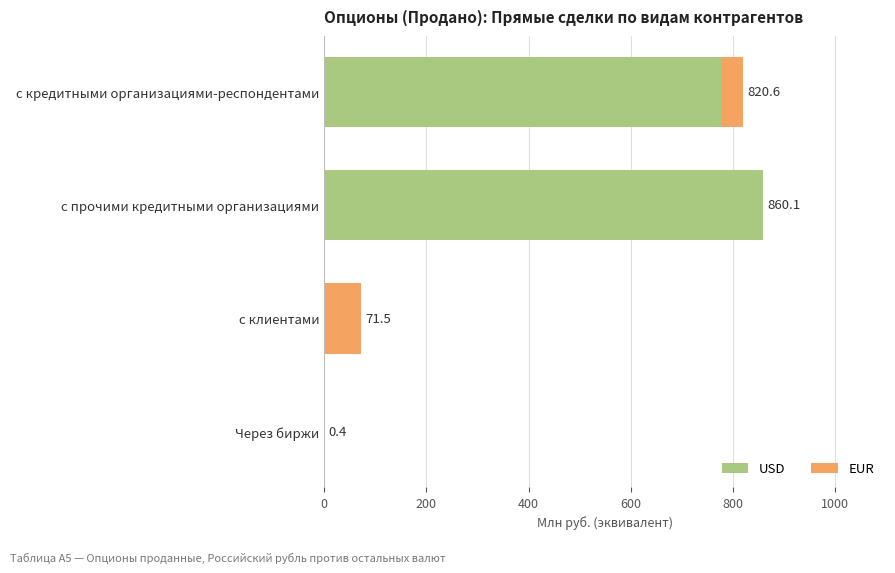

What value does the USD series have at Через биржи?

0.4